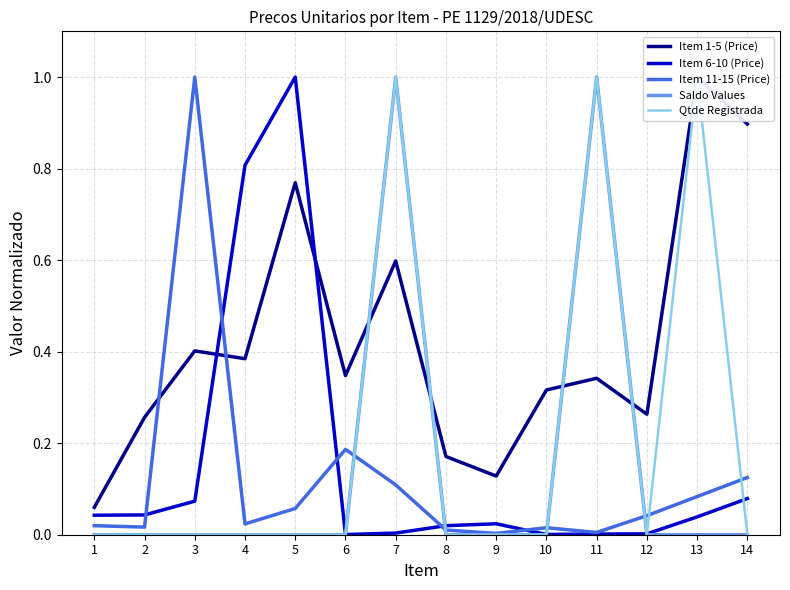

True or false: Item 11-15 (Price) and Qtde Registrada cross at least once.

True